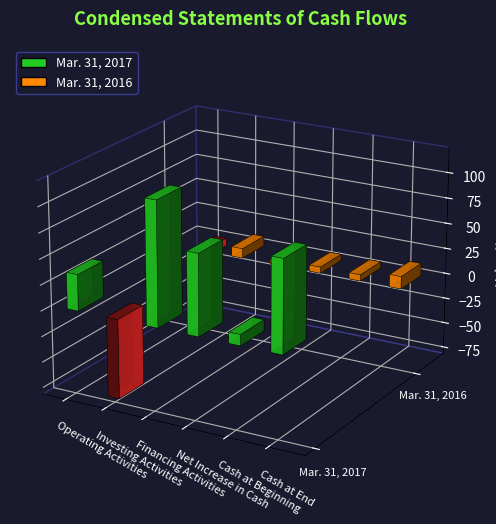

What are all the series names shown in the legend?

Mar. 31, 2017, Mar. 31, 2016